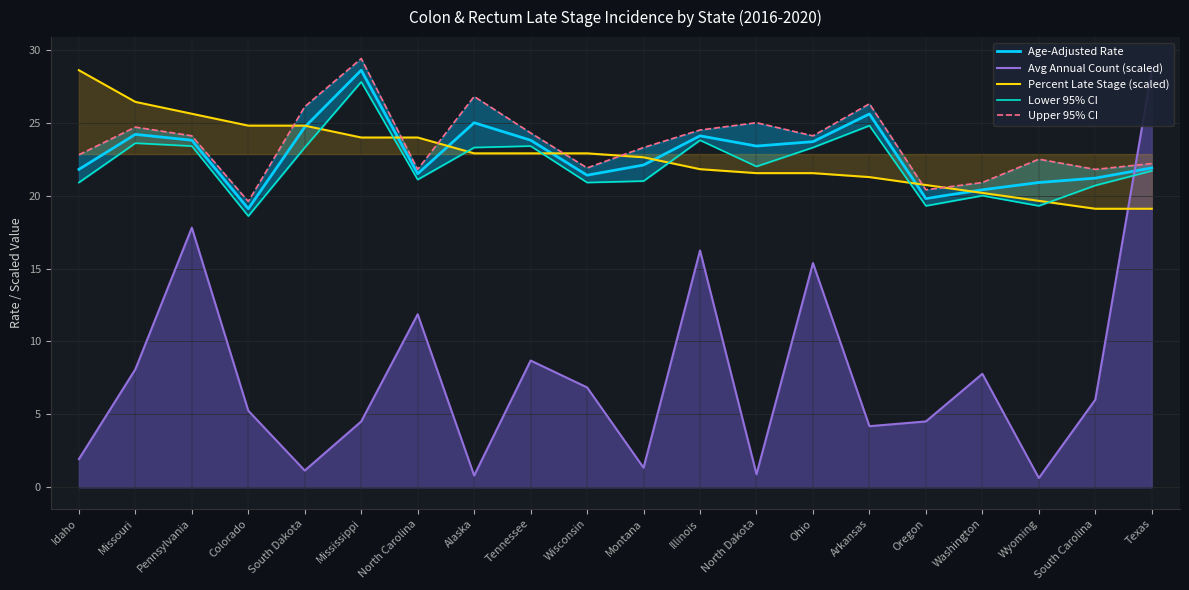

Where is the first local maximum for Age-Adjusted Rate?

Missouri